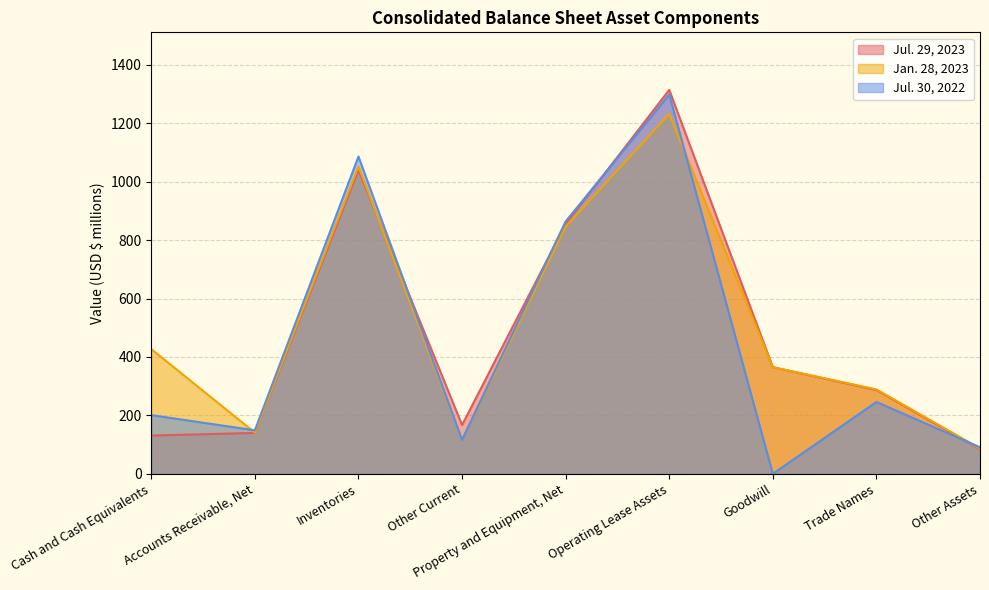

Which series has the widest spread of values?

Jul. 30, 2022